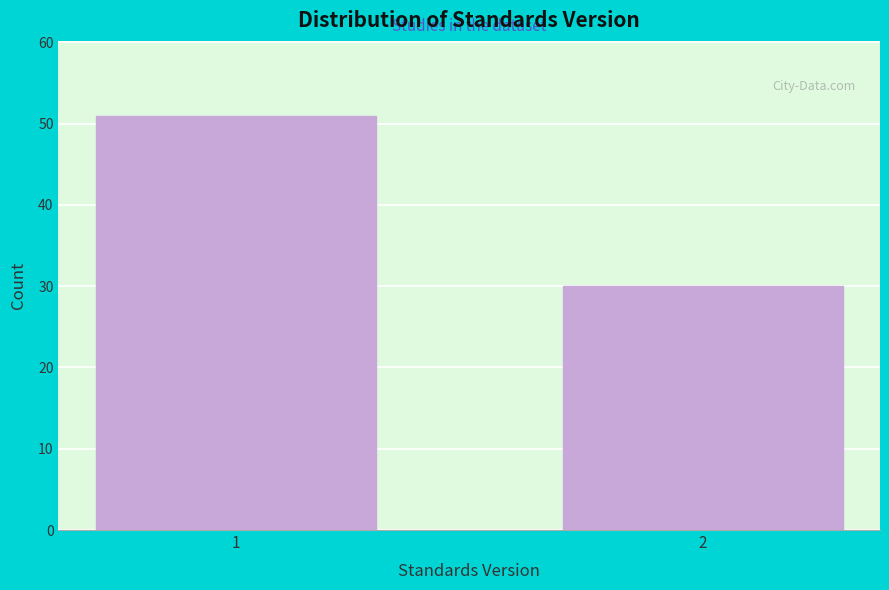

Reading left to right, extract all data points from this chart.

51	30